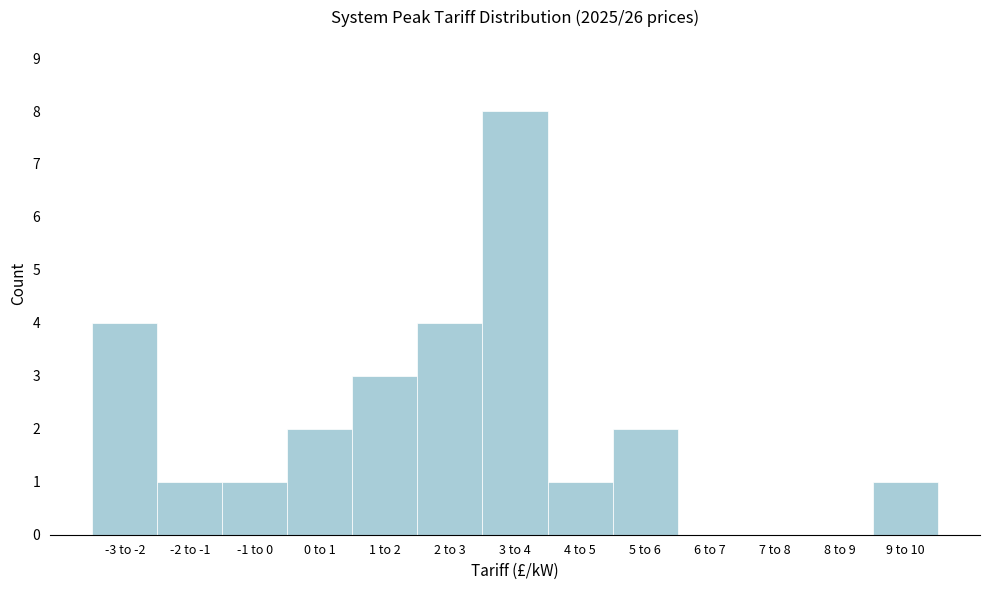

Reading left to right, list all the values displayed in this chart.

-3 to -2=4	-2 to -1=1	-1 to 0=1	0 to 1=2	1 to 2=3	2 to 3=4	3 to 4=8	4 to 5=1	5 to 6=2	6 to 7=0	7 to 8=0	8 to 9=0	9 to 10=1